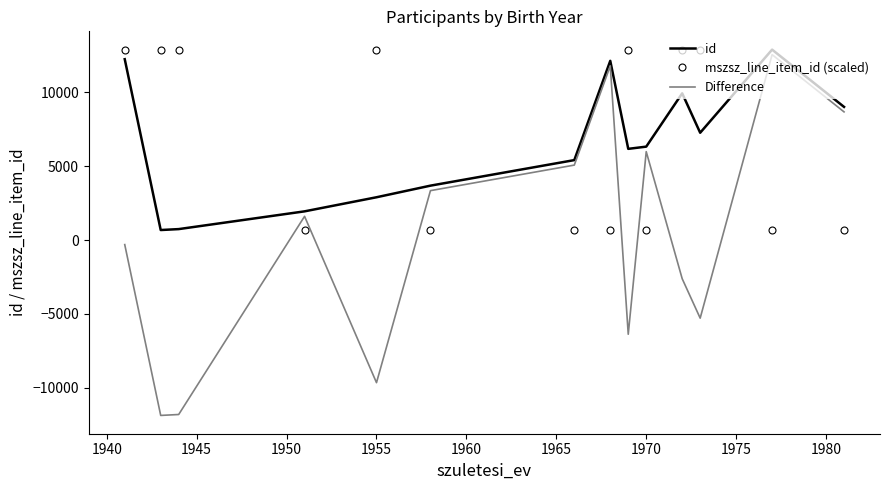

After their last crossing, which series has the higher values: mszsz_line_item_id (scaled) or Difference?

Difference